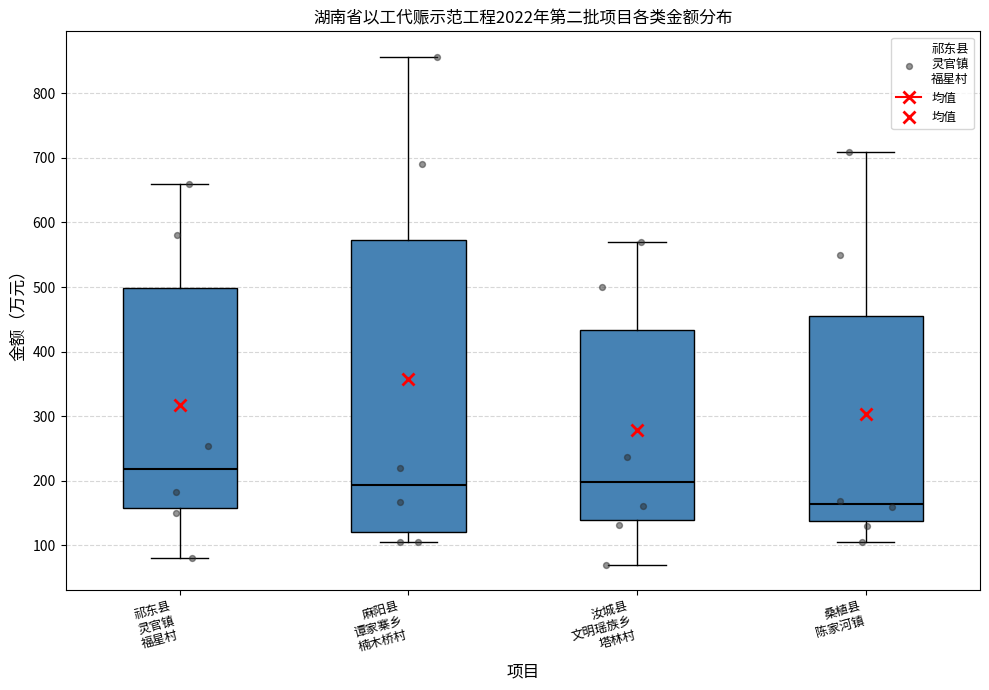

Which box is the tallest, from its lower edge to its upper edge?

麻阳县 谭家寨乡 楠木桥村